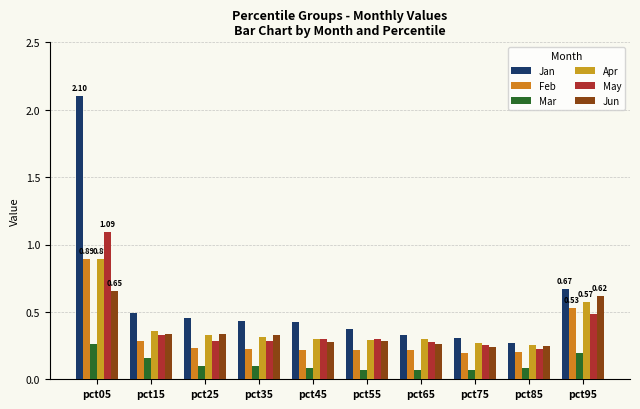

How many distinct data groups are displayed?

6